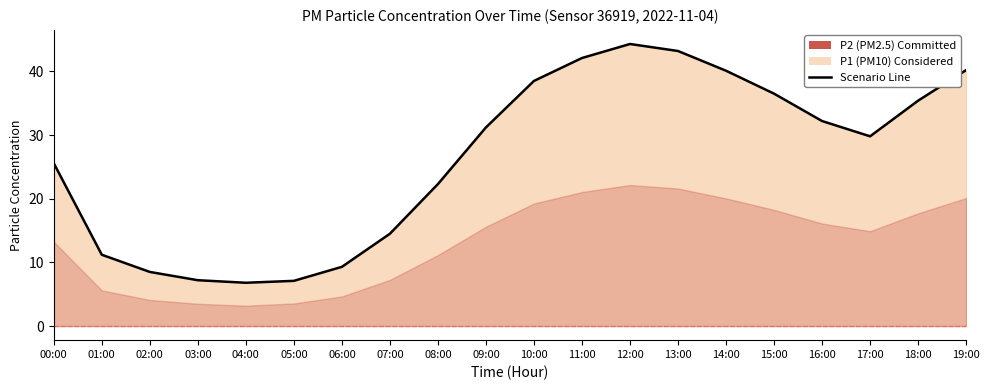

What is the sum of all values?

526.0